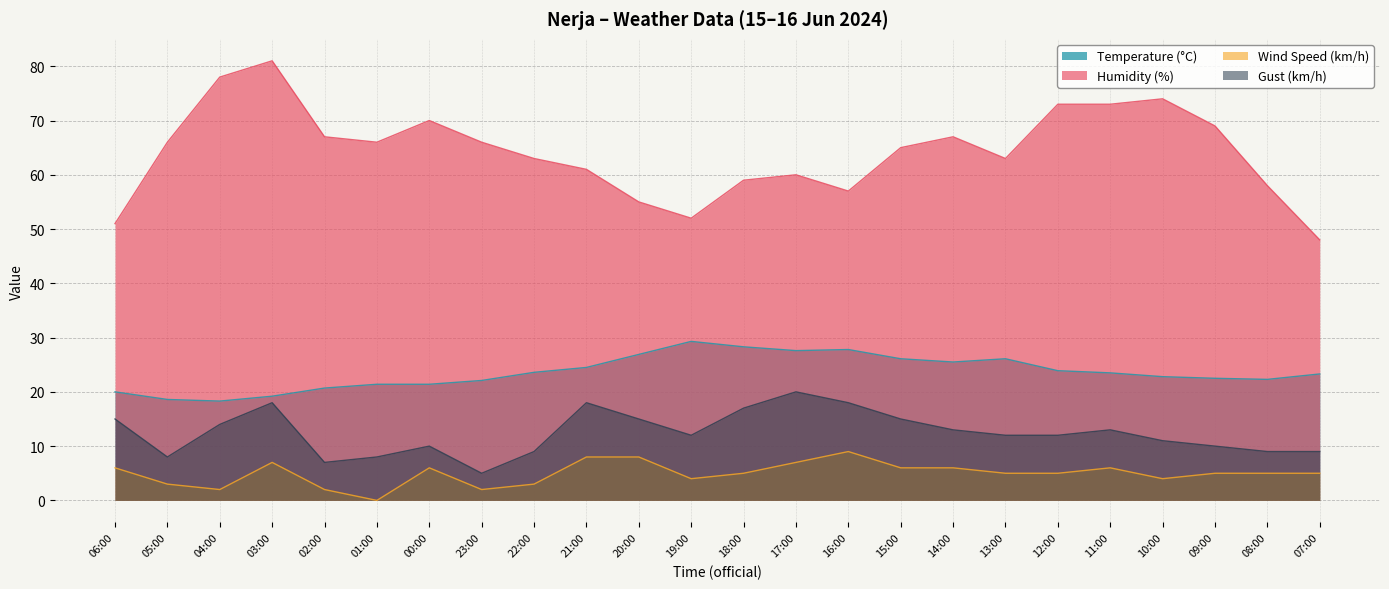

Reading left to right, extract all data points from this chart.

Temperature (°C): 20.0	18.6	18.3	19.2	20.7	21.4	21.4	22.1	23.6	24.5	26.9	29.3	28.3	27.6	27.8	26.1	25.5	26.1	23.9	23.5	22.8	22.5	22.3	23.3
Humidity (%): 51.0	66.0	78.0	81.0	67.0	66.0	70.0	66.0	63.0	61.0	55.0	52.0	59.0	60.0	57.0	65.0	67.0	63.0	73.0	73.0	74.0	69.0	58.0	48.0
Wind Speed (km/h): 6.0	3.0	2.0	7.0	2.0	0.0	6.0	2.0	3.0	8.0	8.0	4.0	5.0	7.0	9.0	6.0	6.0	5.0	5.0	6.0	4.0	5.0	5.0	5.0
Gust (km/h): 15.0	8.0	14.0	18.0	7.0	8.0	10.0	5.0	9.0	18.0	15.0	12.0	17.0	20.0	18.0	15.0	13.0	12.0	12.0	13.0	11.0	10.0	9.0	9.0